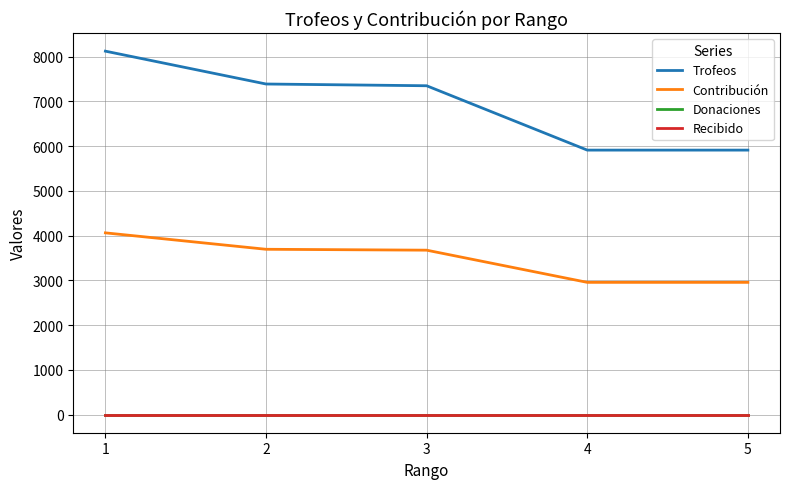

Is it true that Donaciones equals 0 at 3?

True